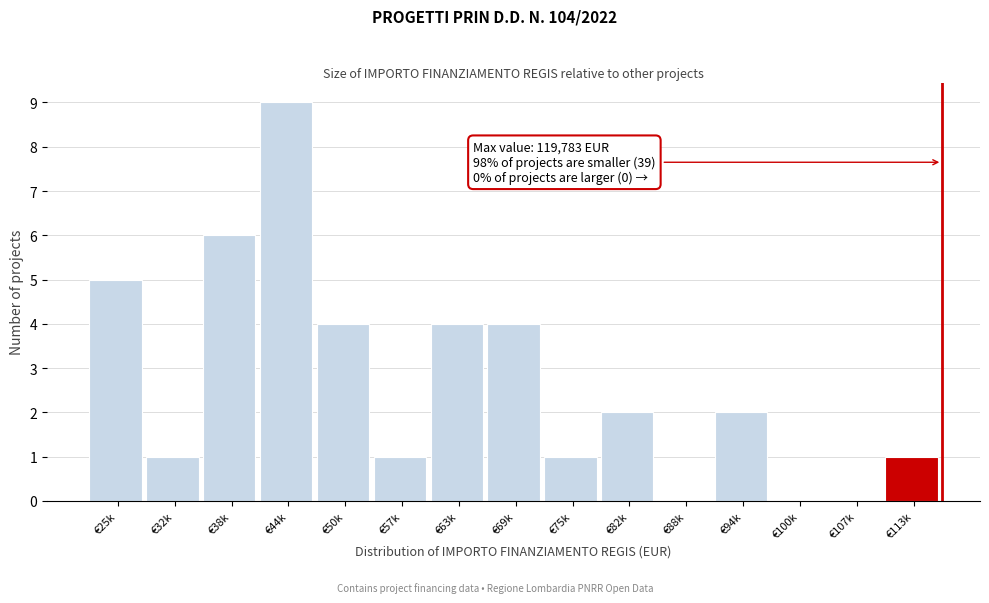

Reading right to left, list all the values displayed in this chart.

€113k=1	€107k=0	€100k=0	€94k=2	€88k=0	€82k=2	€75k=1	€69k=4	€63k=4	€57k=1	€50k=4	€44k=9	€38k=6	€32k=1	€25k=5